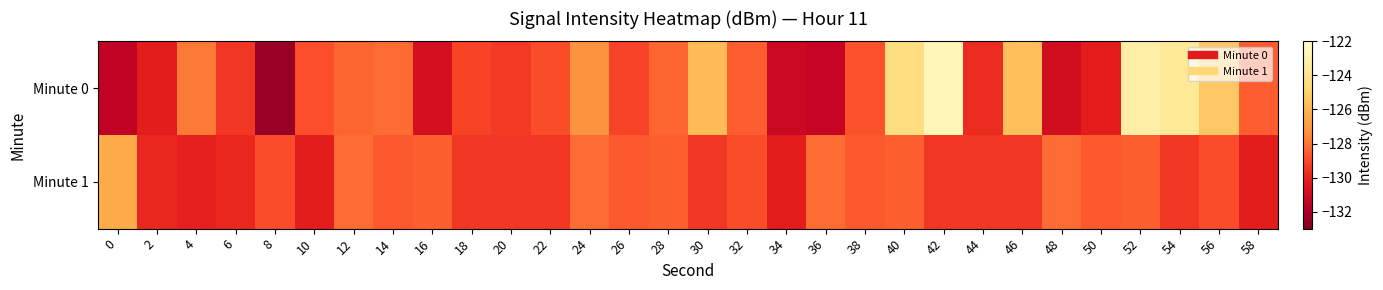

Reading left to right, what are all the values shown in this chart?

Minute 0: 0=-131.5	2=-130.2	4=-127.9	6=-129.4	8=-132.4	10=-128.8	12=-128.4	14=-128.2	16=-130.8	18=-129.1	20=-129.4	22=-128.9	24=-127.3	26=-129.1	28=-128.4	30=-125.8	32=-128.6	34=-131.2	36=-131.3	38=-128.7	40=-124.4	42=-122.7	44=-129.8	46=-125.7	48=-130.9	50=-130.1	52=-123.2	54=-123.7	56=-125.4	58=-128.6
Minute 1: 0=-126.4	2=-129.9	4=-130.1	6=-129.9	8=-128.9	10=-130.2	12=-128.2	14=-128.6	16=-128.5	18=-129.5	20=-129.5	22=-129.5	24=-128.2	26=-128.6	28=-128.5	30=-129.5	32=-128.9	34=-130.2	36=-128.2	38=-128.6	40=-128.5	42=-129.5	44=-129.5	46=-129.5	48=-128.2	50=-128.6	52=-128.5	54=-129.5	56=-128.9	58=-130.2